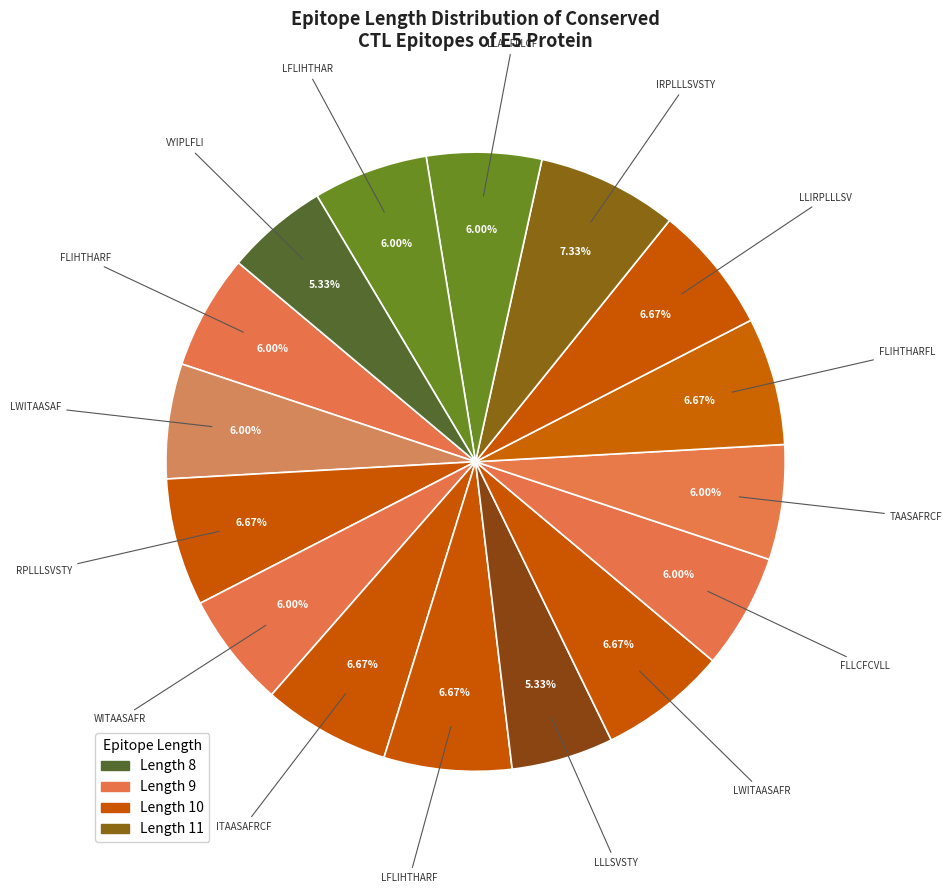

Combined, do LLACFLLCF and RPLLLSVSTY account for over 50%?

No